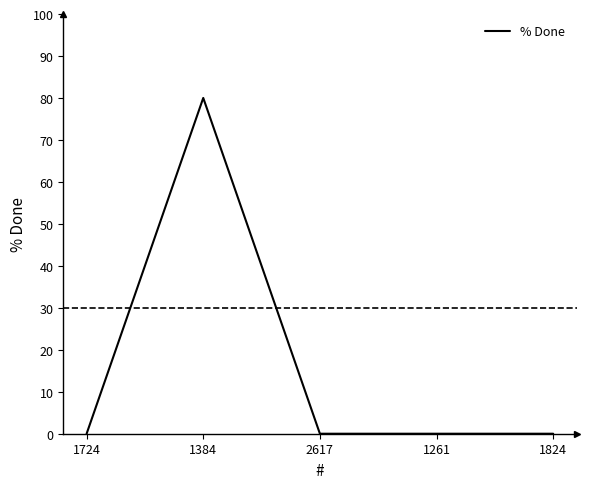

Where is the first local maximum?

1384